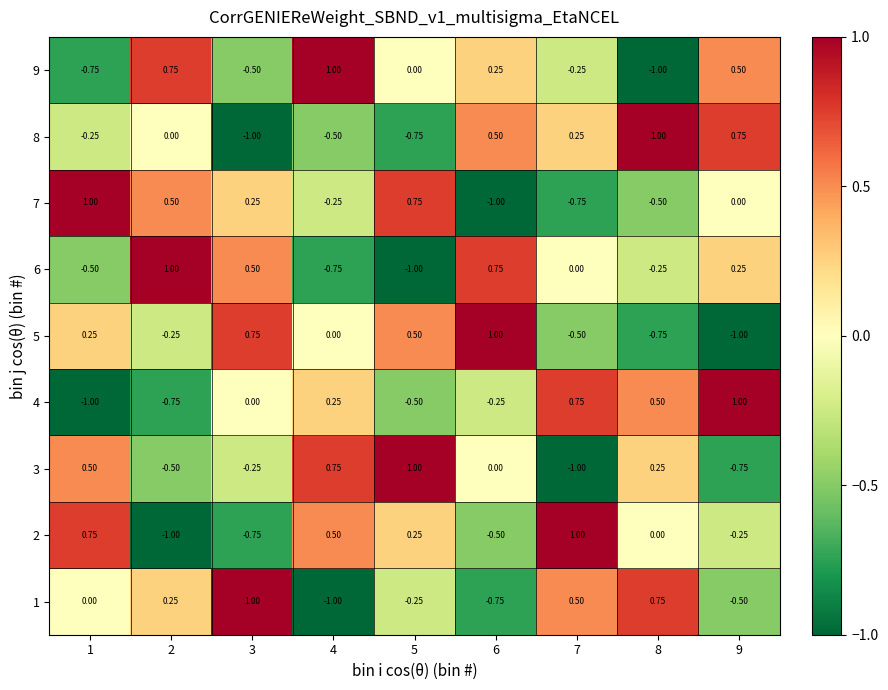

Is the value of 5 at 9 greater than the value of 3 at 9?

No